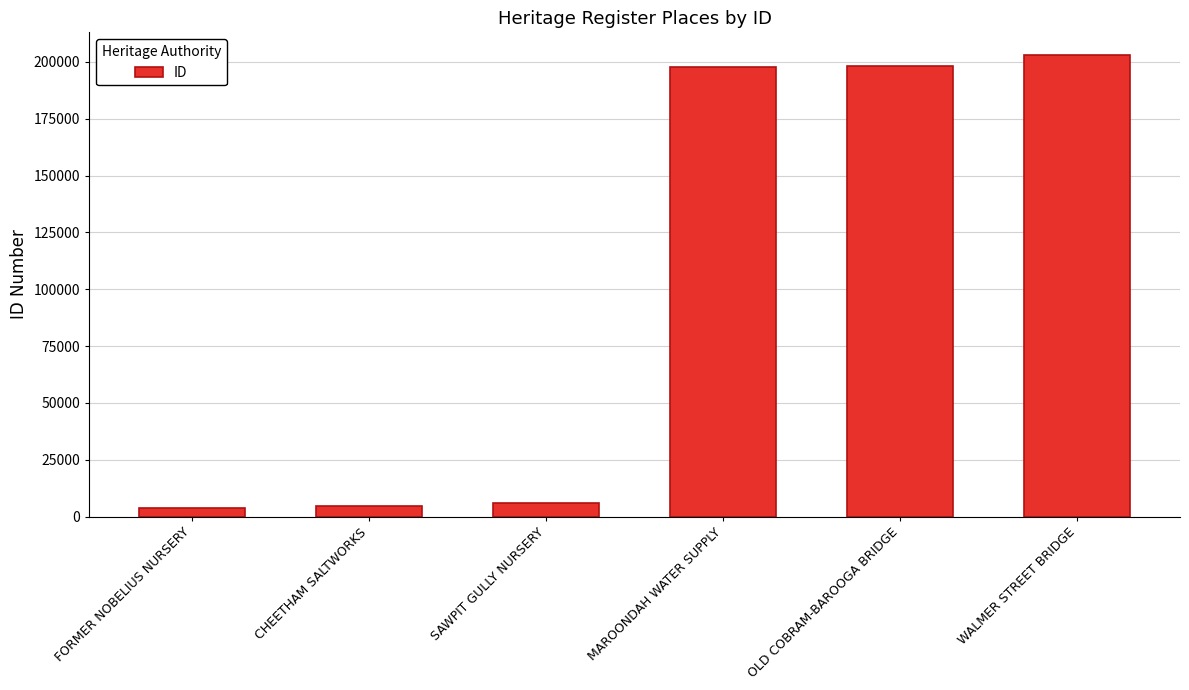

How many bars are there in total?

6